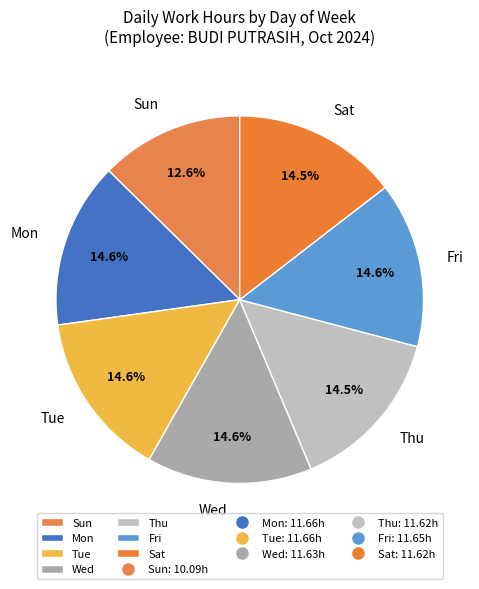

Approximately how many times larger is the value at Tue compared to Sat?

1.0